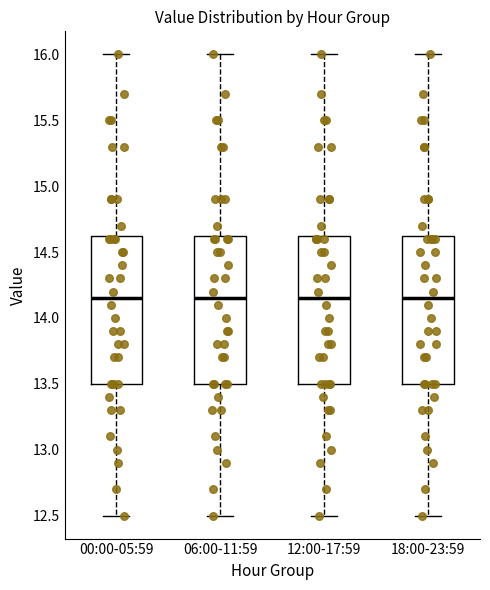

Reading left to right, transcribe this box plot: for each box, give where its median line is, the range the box spans, and where its two whiskers end, as read against the y-axis. The values are not printed on the chart, so give them approximately, as read against the axis.

00:00-05:59: median 14.15, box 13.50 to 14.65, whiskers 12.50 to 16.00
06:00-11:59: median 14.15, box 13.50 to 14.65, whiskers 12.50 to 16.00
12:00-17:59: median 14.15, box 13.50 to 14.65, whiskers 12.50 to 16.00
18:00-23:59: median 14.15, box 13.50 to 14.65, whiskers 12.50 to 16.00